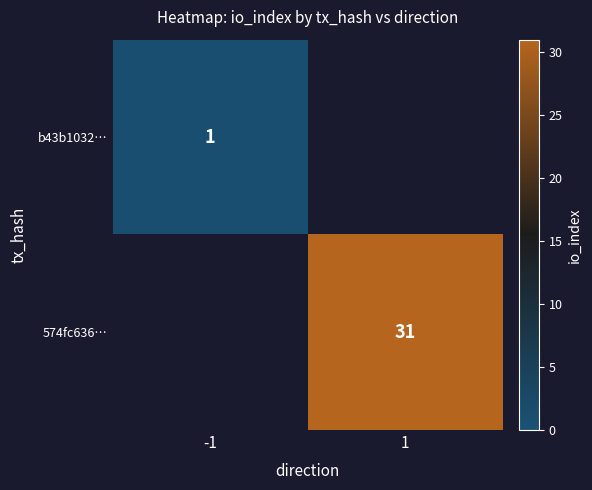

The b43b1032… series shows 1 at -1. True or false?

True